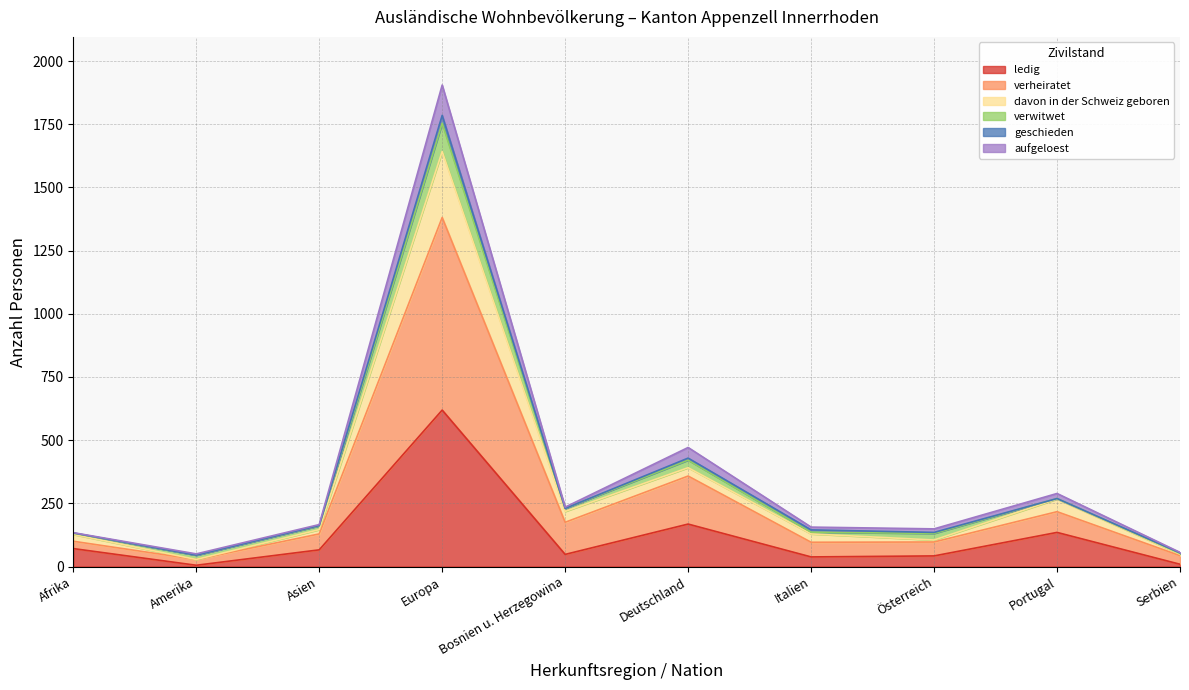

Between Amerika and Bosnien u. Herzegowina, which is larger?

Bosnien u. Herzegowina